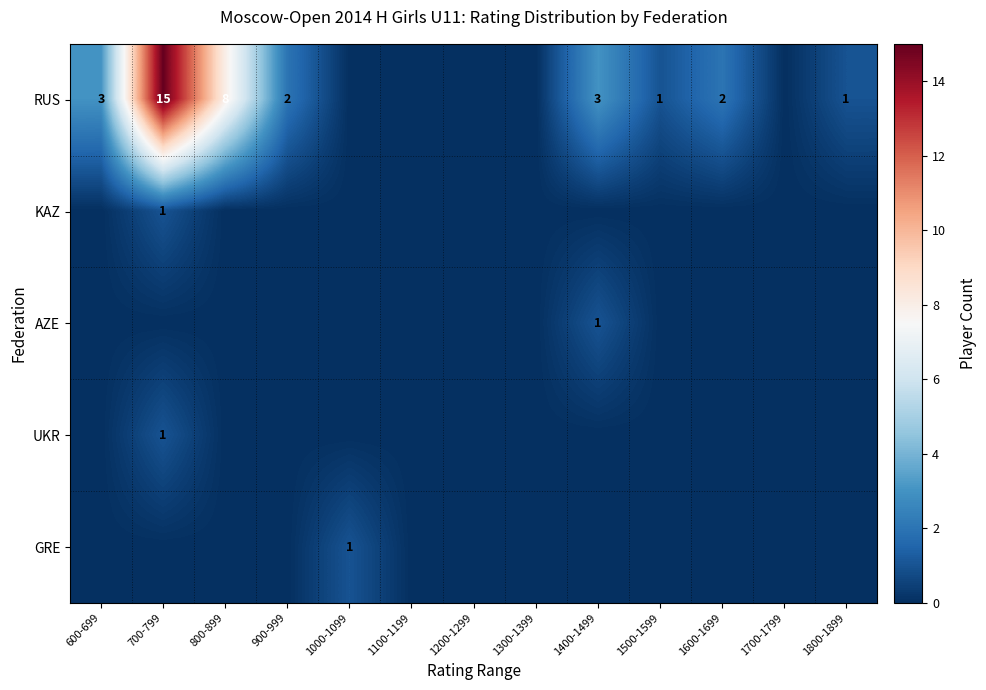

Is it true that AZE equals 1 at 1400-1499?

True